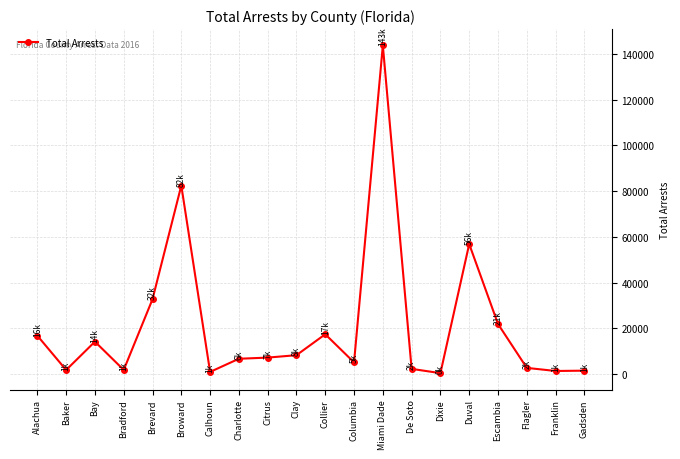

What is the difference between the values at Calhoun and Columbia?

4162